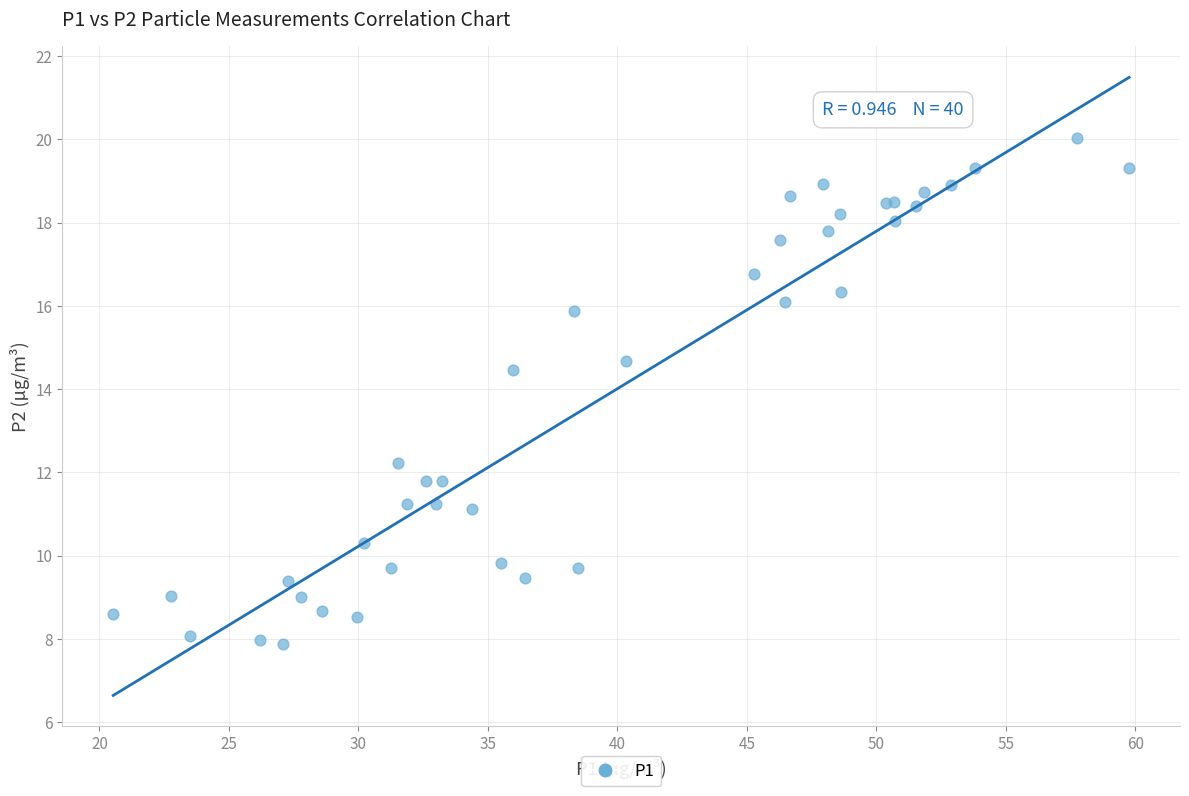

What Y value in the scatter plot is closest to 13?

12.2